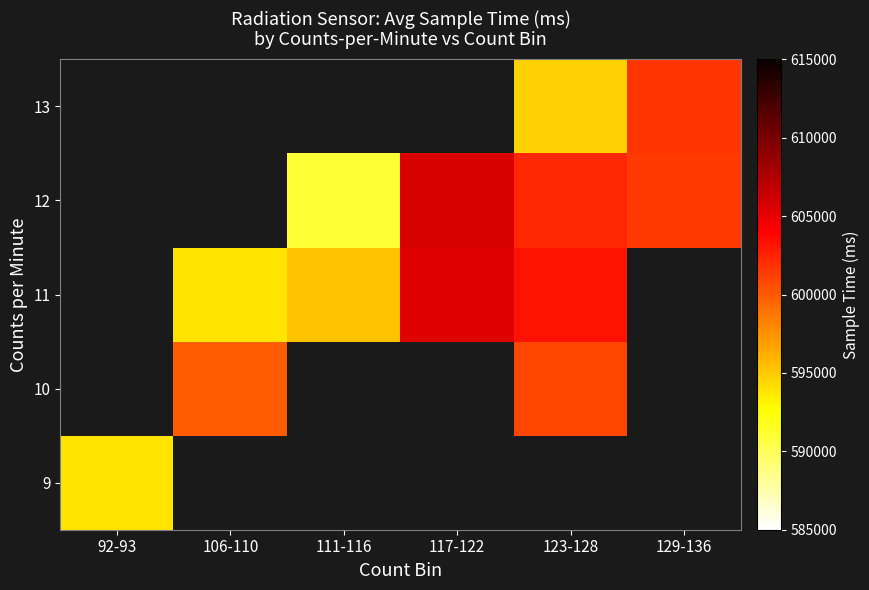

True or false: 12 has a value of 379578.3 at 117-122.

False